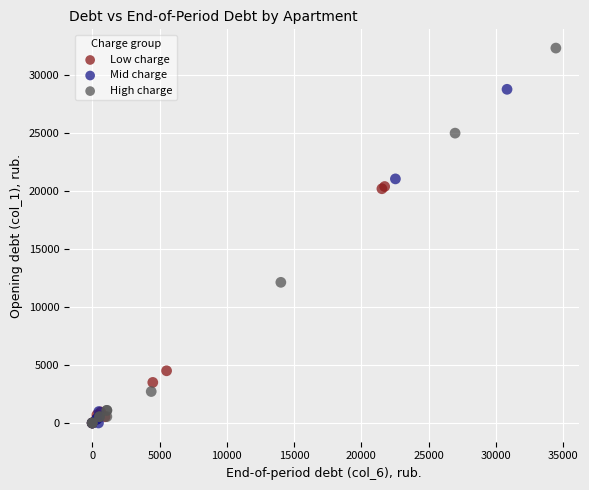

Which series contains the highest Y value?

High charge